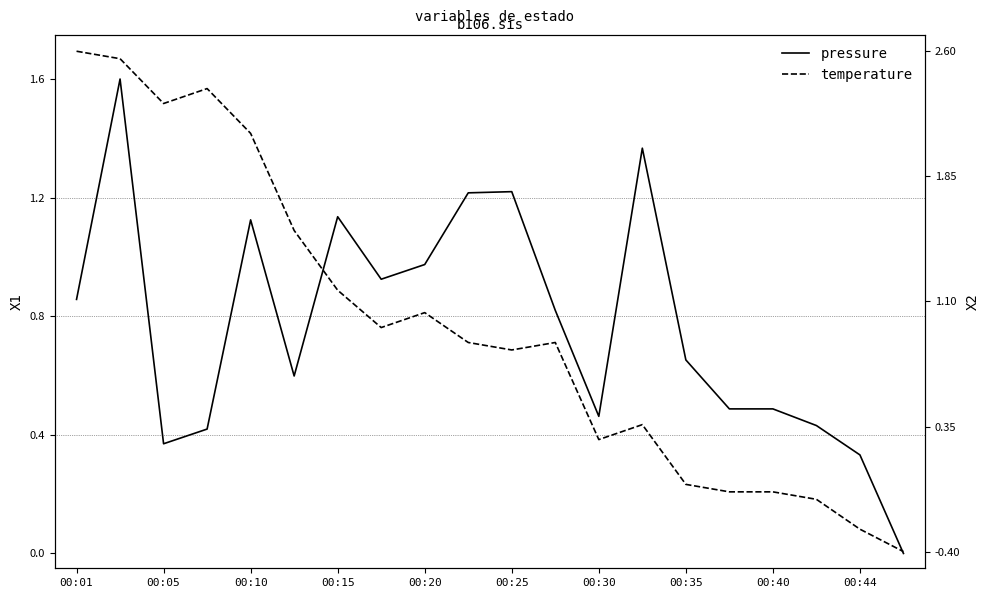

How many series are shown in this chart?

2